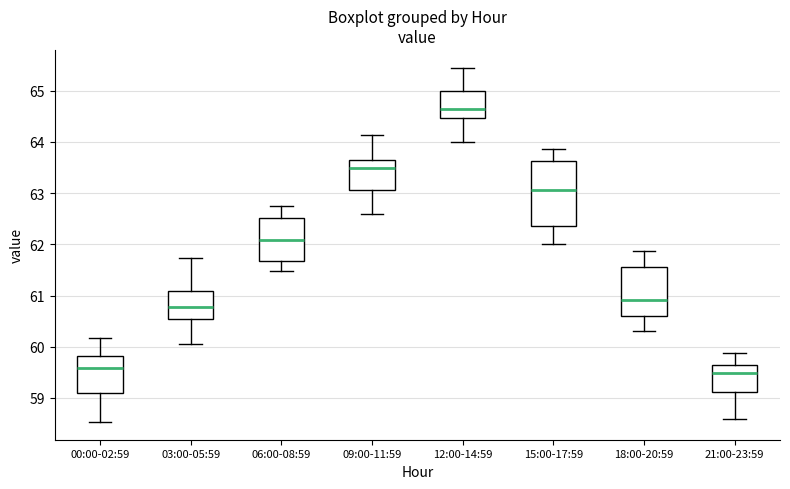

Reading left to right, transcribe this box plot: for each box, give where its median line is, the range the box spans, and where its two whiskers end, as read against the y-axis. The values are not printed on the chart, so give them approximately, as read against the axis.

00:00-02:59: median 59.6, box 59.1 to 59.8, whiskers 58.5 to 60.2
03:00-05:59: median 60.8, box 60.5 to 61.1, whiskers 60.1 to 61.7
06:00-08:59: median 62.1, box 61.7 to 62.5, whiskers 61.5 to 62.7
09:00-11:59: median 63.5, box 63.1 to 63.7, whiskers 62.6 to 64.1
12:00-14:59: median 64.7, box 64.5 to 65.0, whiskers 64.0 to 65.5
15:00-17:59: median 63.1, box 62.4 to 63.6, whiskers 62.0 to 63.9
18:00-20:59: median 60.9, box 60.6 to 61.6, whiskers 60.3 to 61.9
21:00-23:59: median 59.5, box 59.1 to 59.7, whiskers 58.6 to 59.9